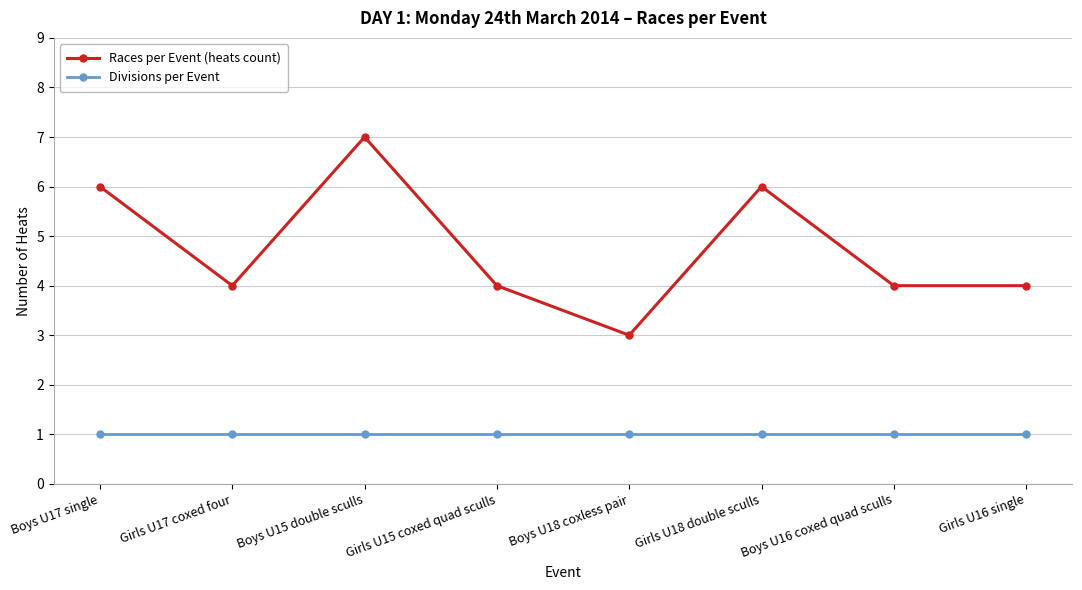

List the series in order of their overall mean, highest first.

Races per Event (heats count), Divisions per Event